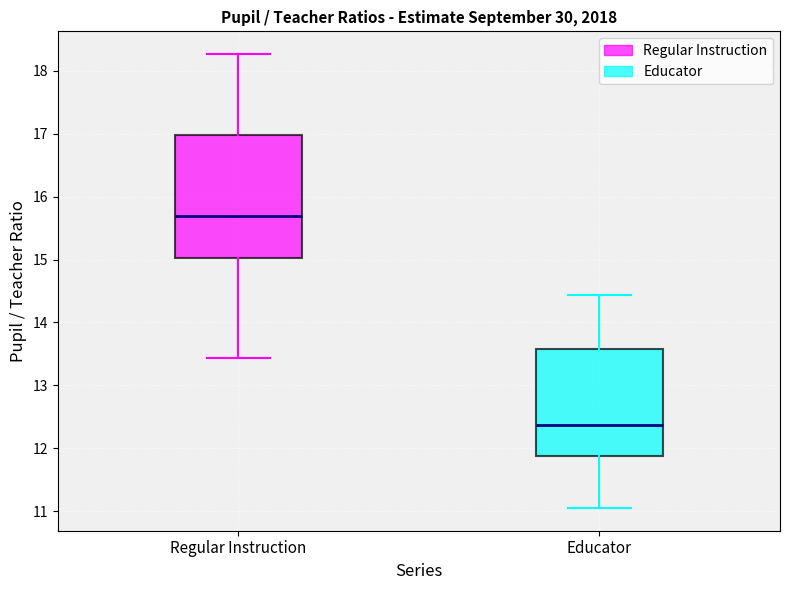

Reading left to right, transcribe this box plot: for each box, give where its median line is, the range the box spans, and where its two whiskers end, as read against the y-axis. The values are not printed on the chart, so give them approximately, as read against the axis.

Regular Instruction: median 15.7, box 15.0 to 17.0, whiskers 13.4 to 18.3
Educator: median 12.4, box 11.9 to 13.6, whiskers 11.0 to 14.4